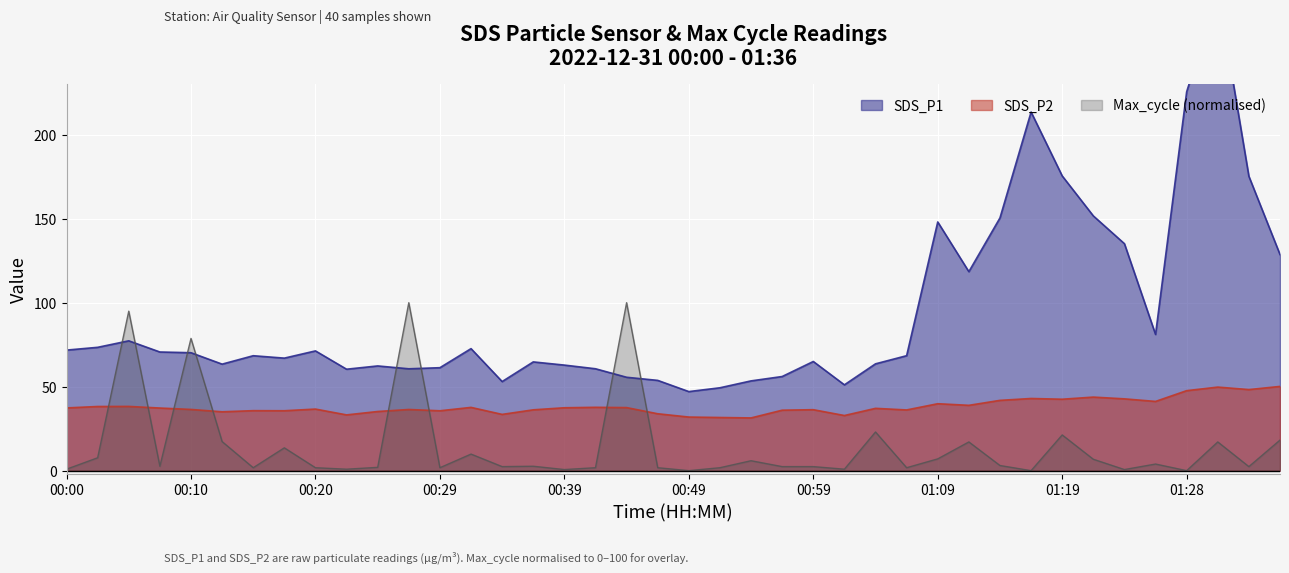

The Max_cycle series shows 0.0 at 01:16. True or false?

True